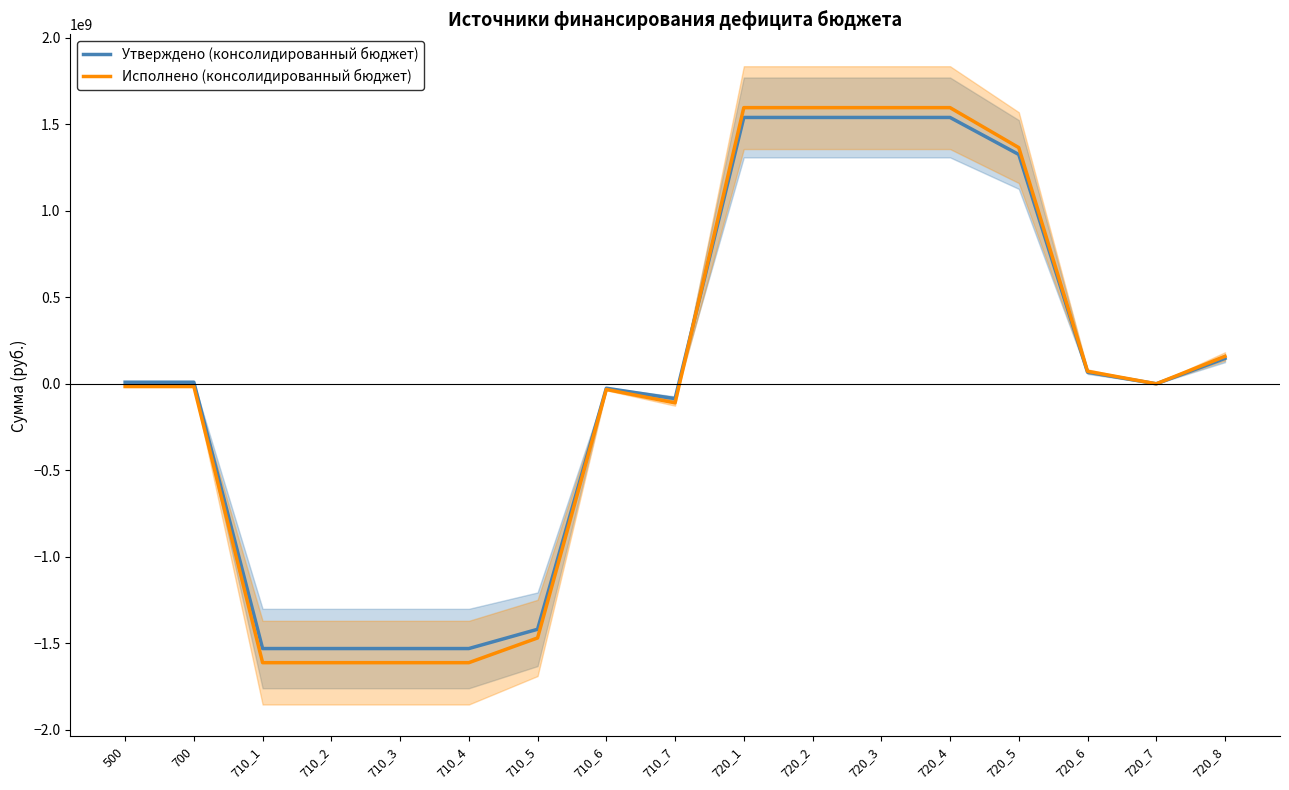

Rank the categories by Утверждено (консолидированный бюджет) value from lowest to highest.

710_1, 710_2, 710_3, 710_4, 710_5, 710_7, 710_6, 720_7, 500, 700, 720_6, 720_8, 720_5, 720_1, 720_2, 720_3, 720_4